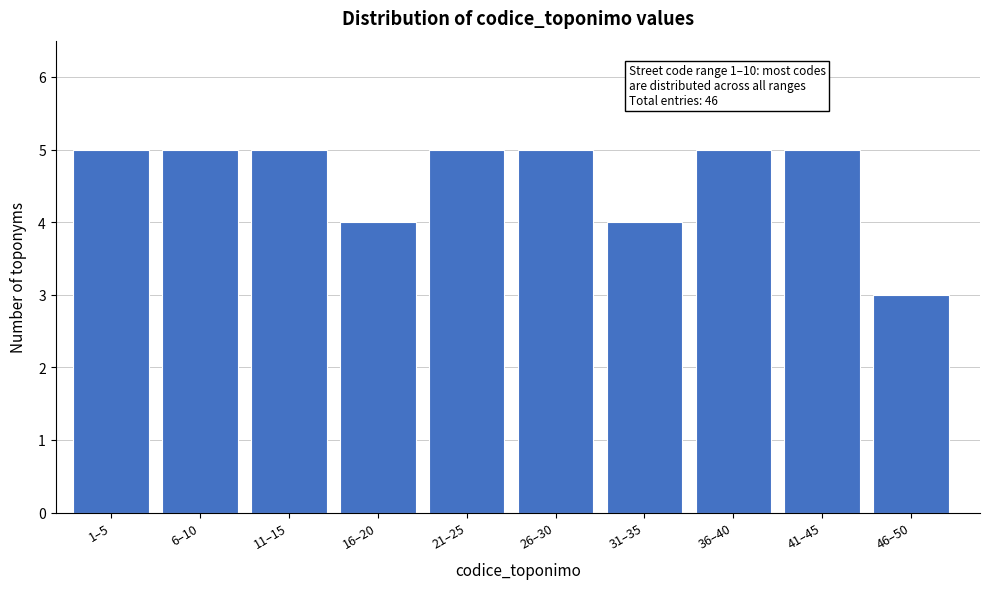

Reading left to right, what are all the values shown in this chart?

1–5=5	6–10=5	11–15=5	16–20=4	21–25=5	26–30=5	31–35=4	36–40=5	41–45=5	46–50=3